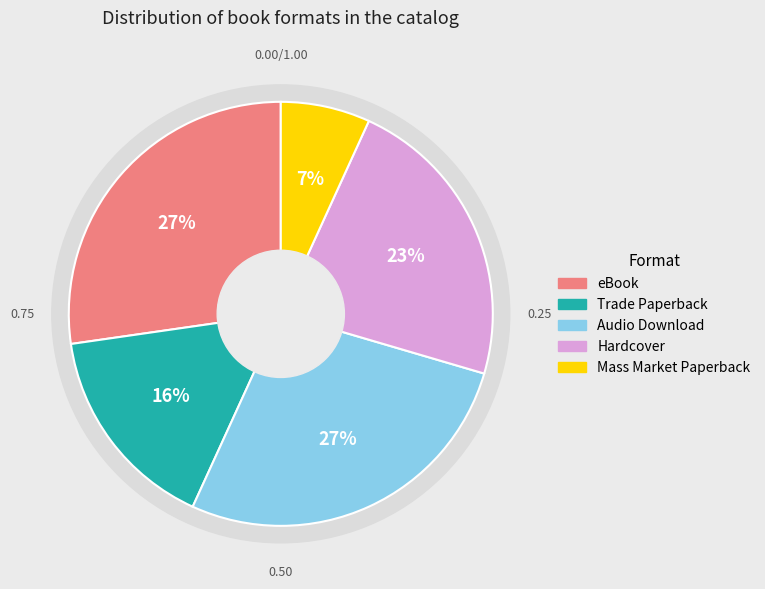

Count the number of slices in the pie.

5